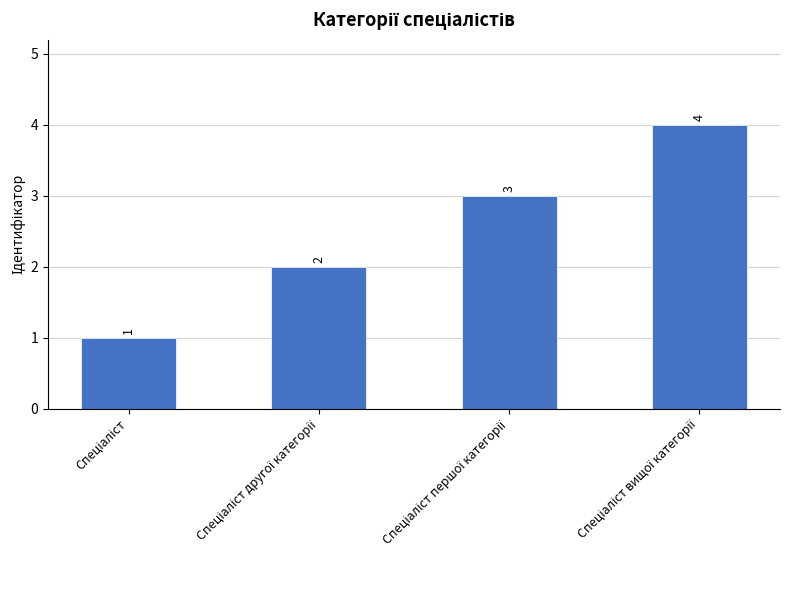

Reading left to right, extract all data points from this chart.

1	2	3	4